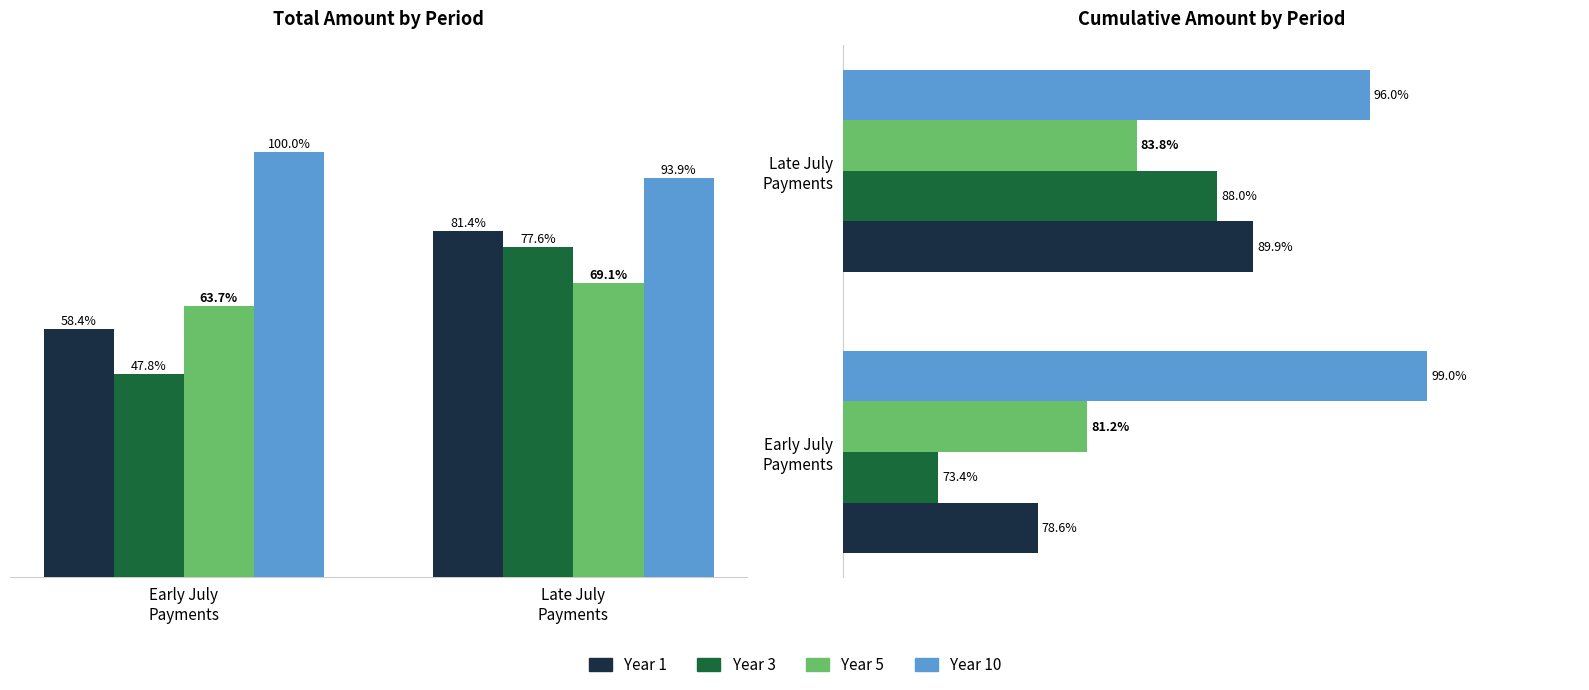

List the series in order of their peak value, lowest first.

Year 5, Year 3, Year 1, Year 10